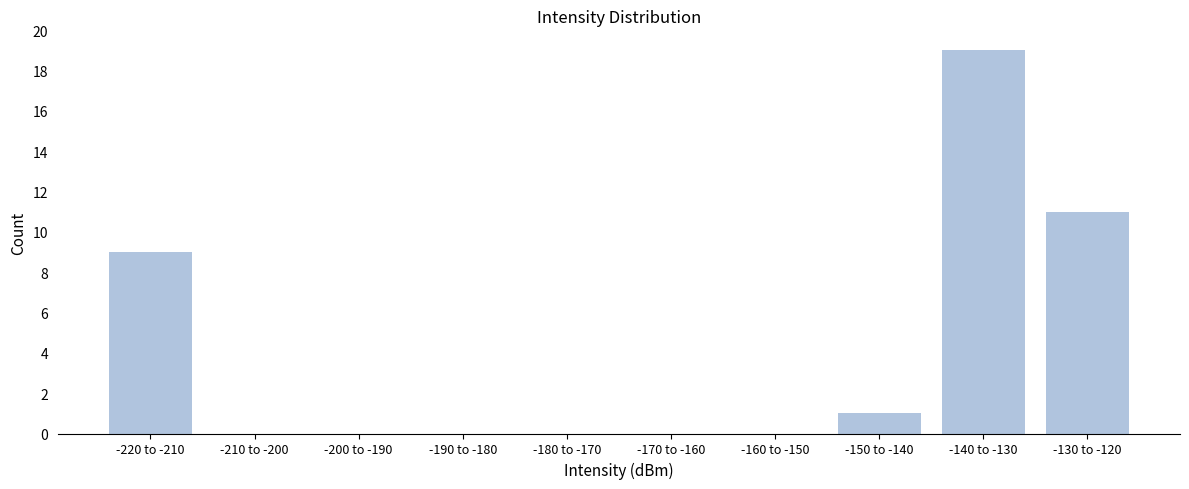

Reading left to right, list all the values displayed in this chart.

-220 to -210=9	-210 to -200=0	-200 to -190=0	-190 to -180=0	-180 to -170=0	-170 to -160=0	-160 to -150=0	-150 to -140=1	-140 to -130=19	-130 to -120=11